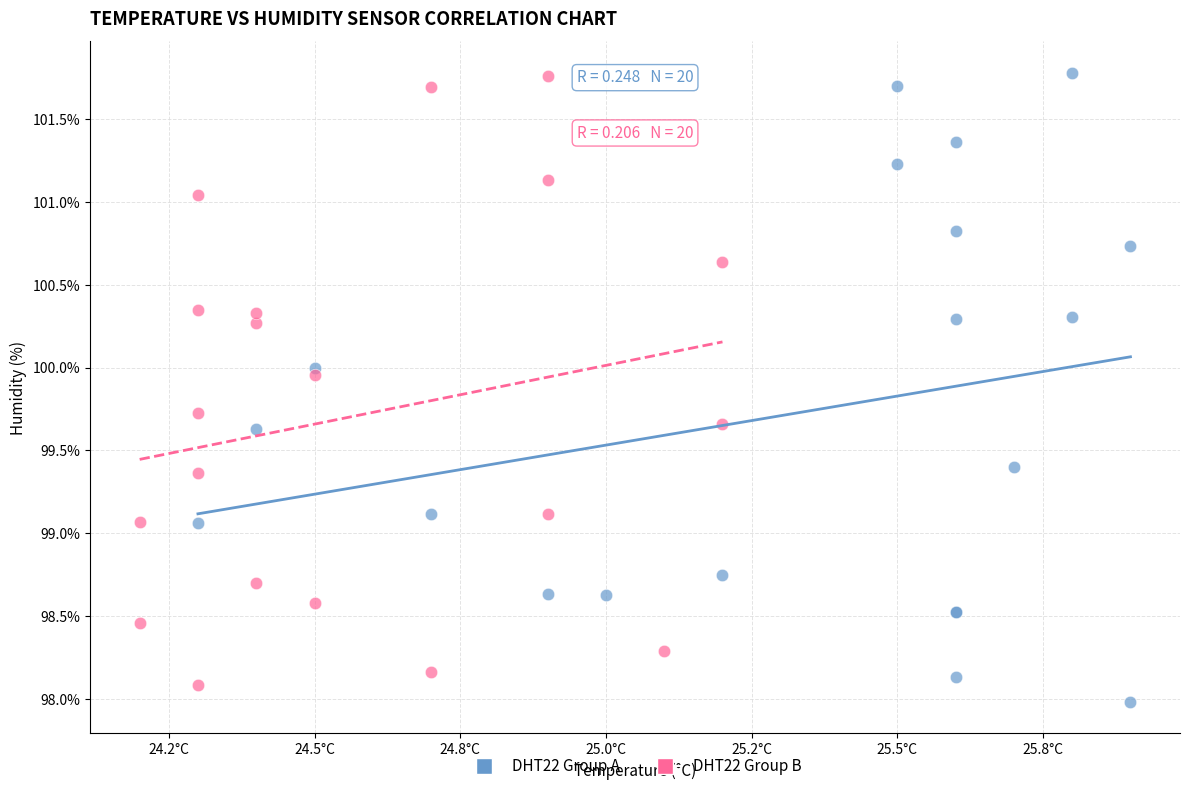

Which series reaches the minimum Y coordinate?

DHT22 Group A